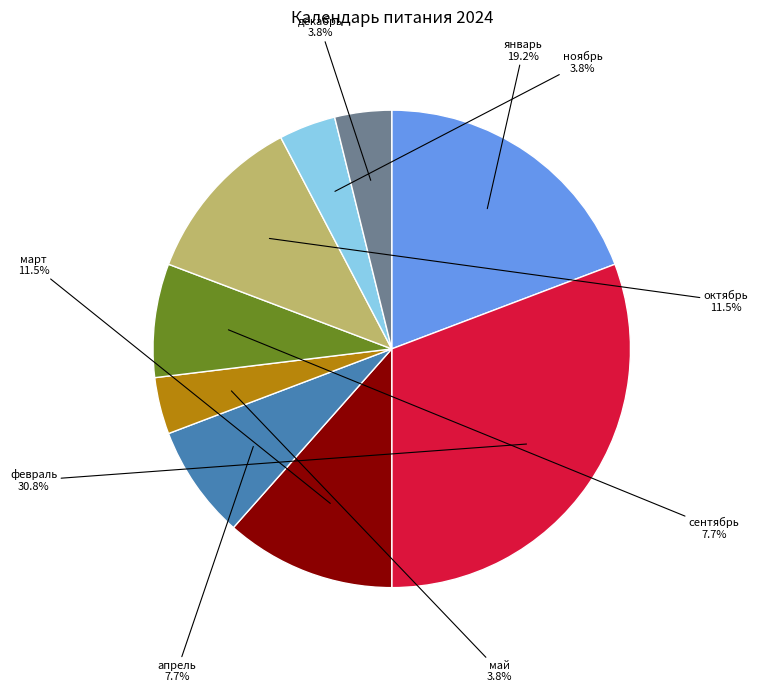

How many slices are in this pie chart?

9